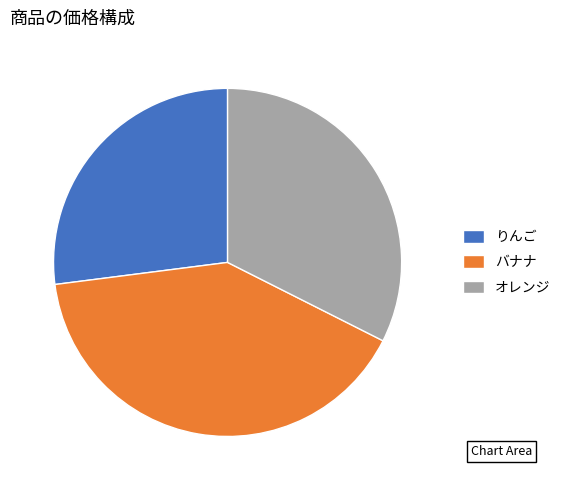

Is there a majority slice in this chart?

No